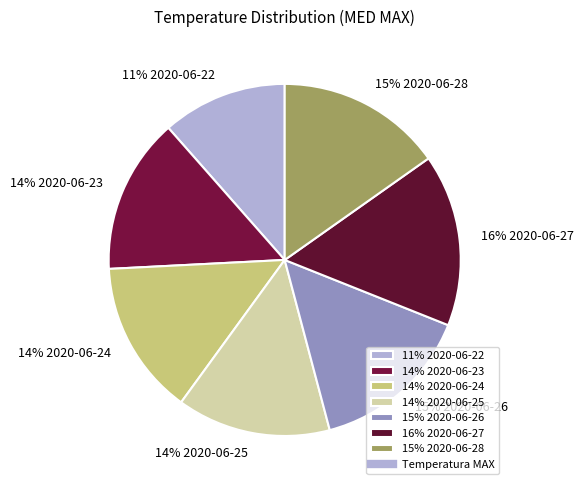

Which has a higher value, 15% 2020-06-26 or 14% 2020-06-25?

15% 2020-06-26